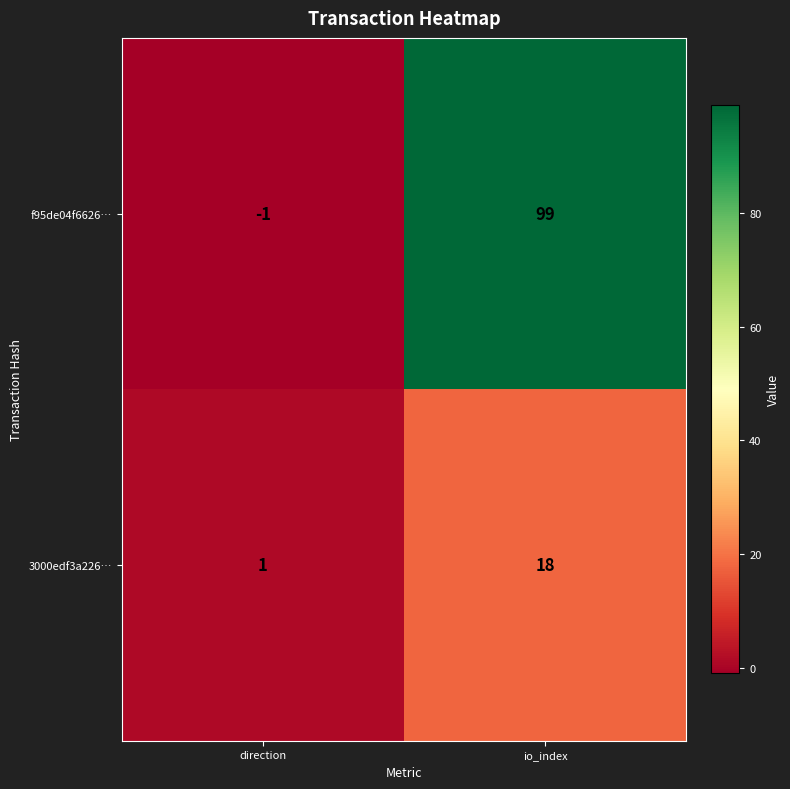

What is the maximum value shown in the chart?

99